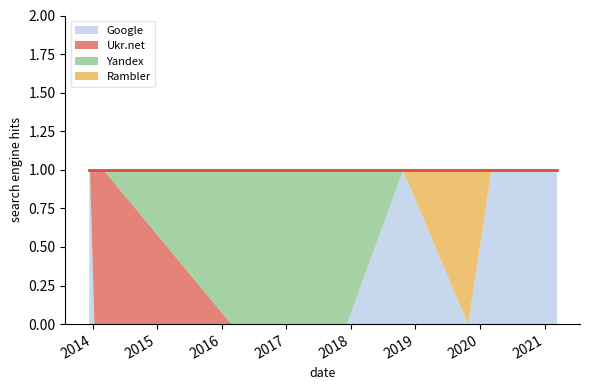

Between 2020-03-03 and 2013-12-15, which is larger?

2020-03-03